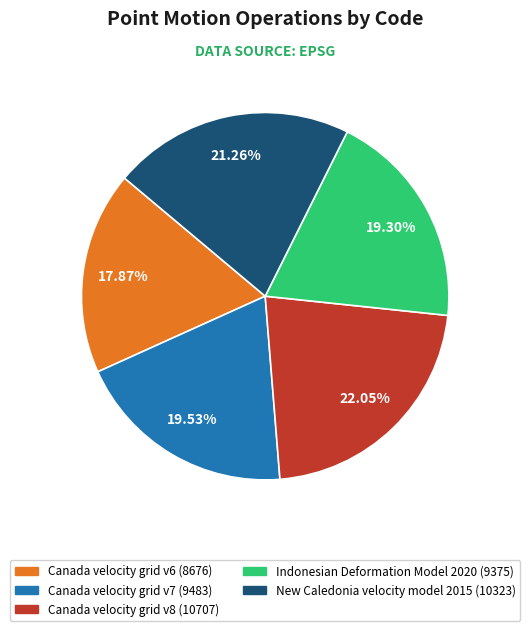

How much of the chart is everything except Canada velocity grid v7?

80.5%